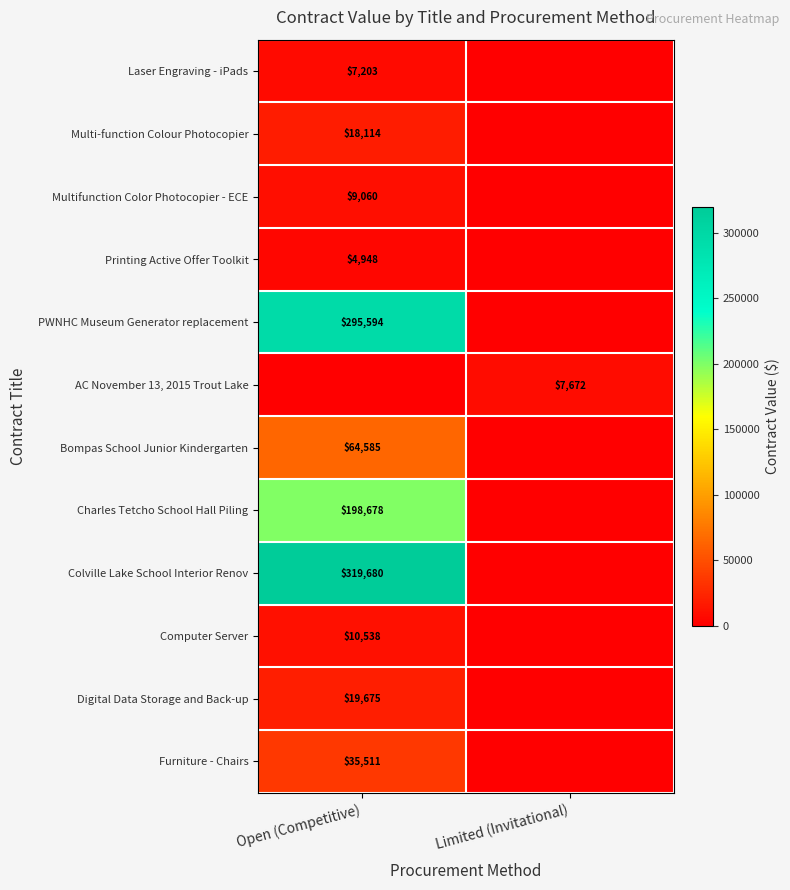

Is the value of Colville Lake School Interior Renov at Open (Competitive) greater than the value of Digital Data Storage and Back-up at Open (Competitive)?

Yes